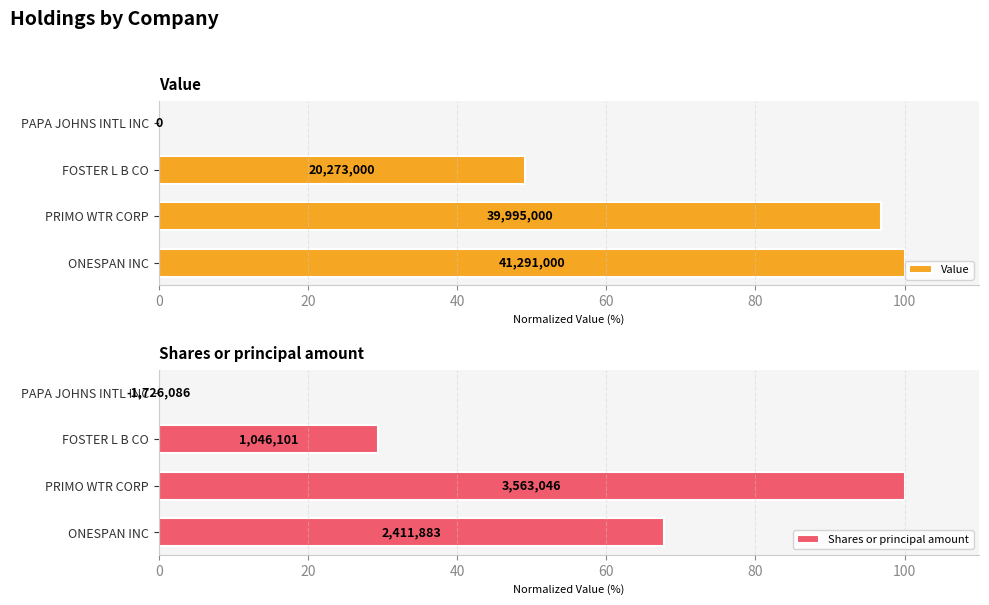

What is the sum of all Shares or principal amount values?

197.1